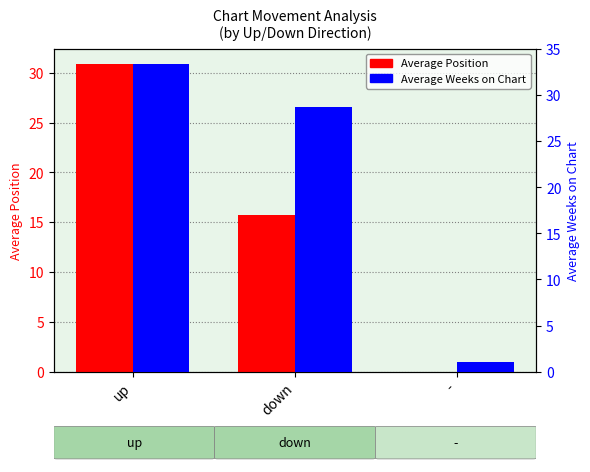

Rank the series by their average value, from highest to lowest.

Average Weeks on Chart, Average Position